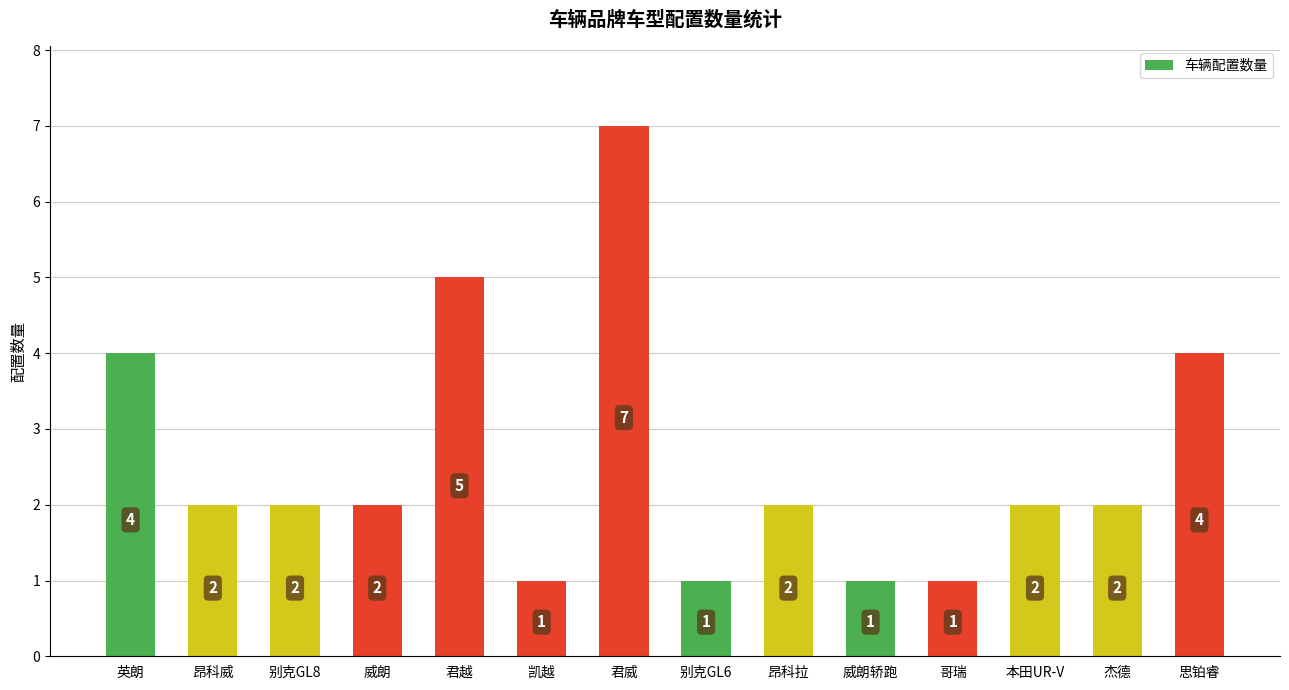

The value at 本田UR-V is 1. True or false?

False